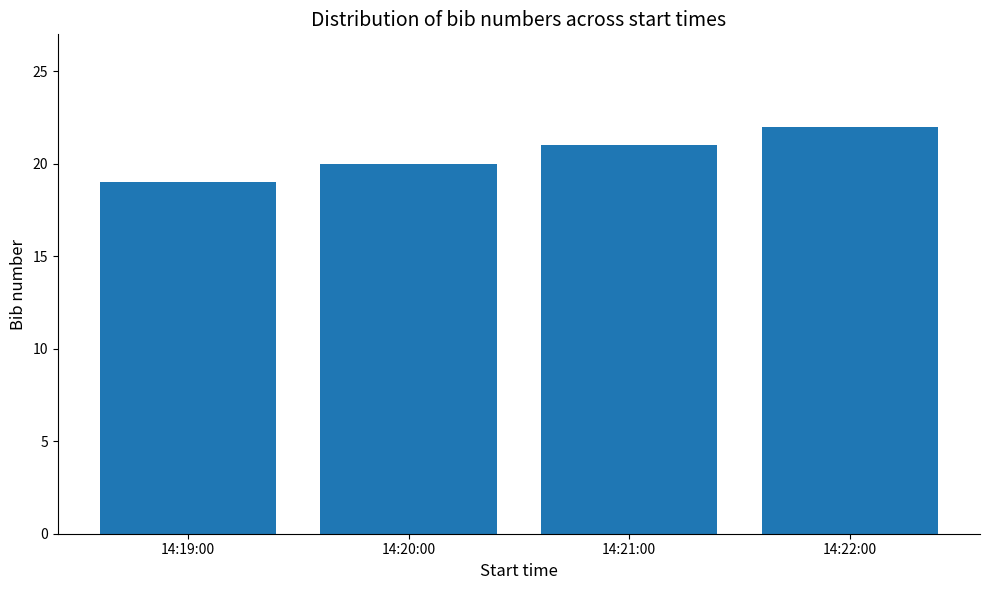

What is the label of the 4th bar from the right?

14:19:00